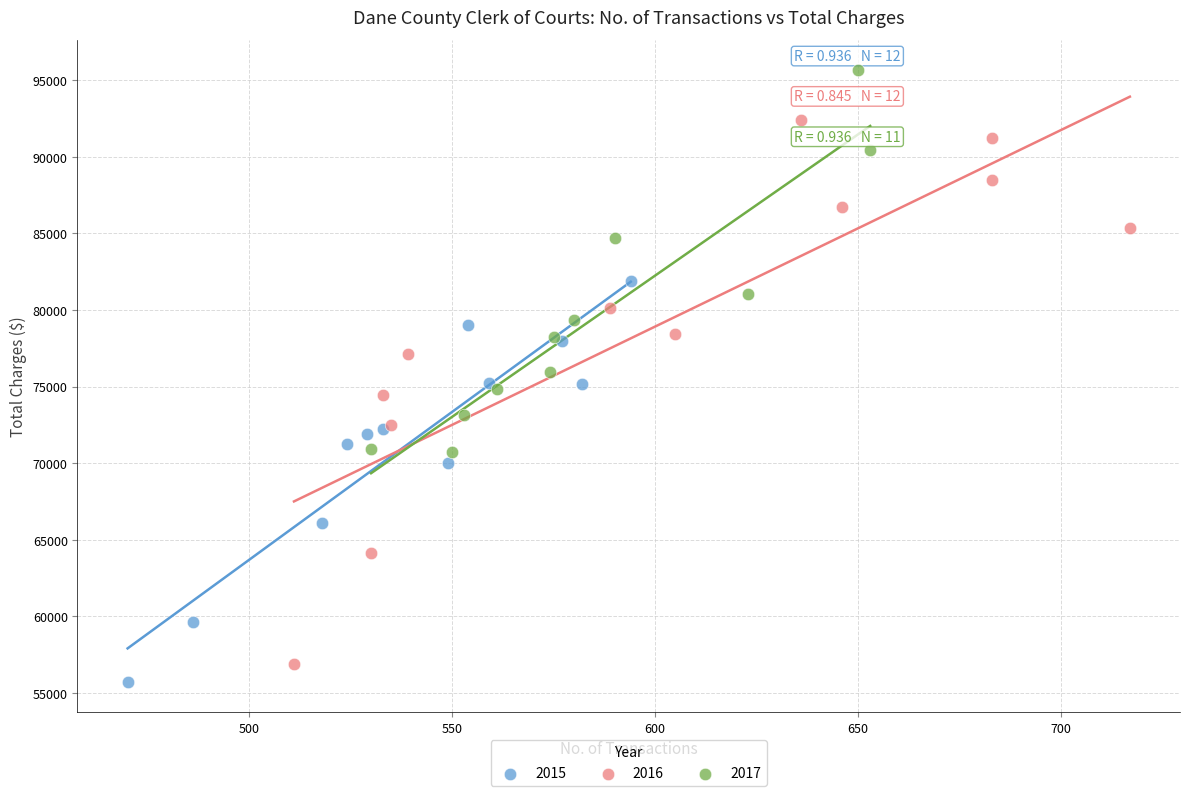

Which series contains the highest Y value?

2017